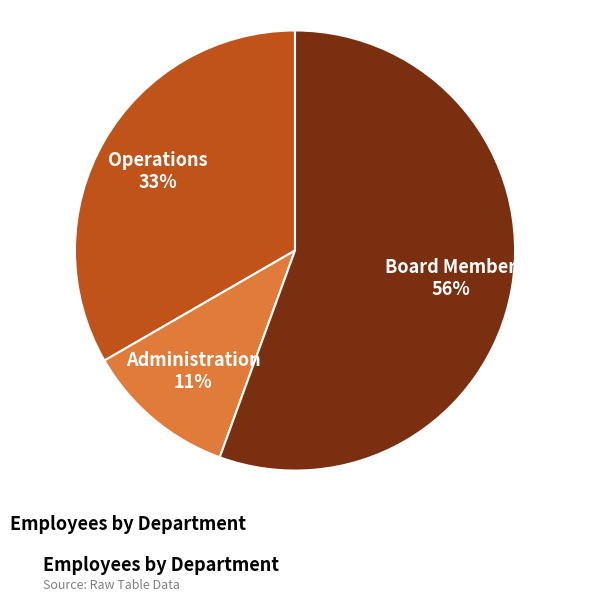

Count the number of slices in the pie.

3